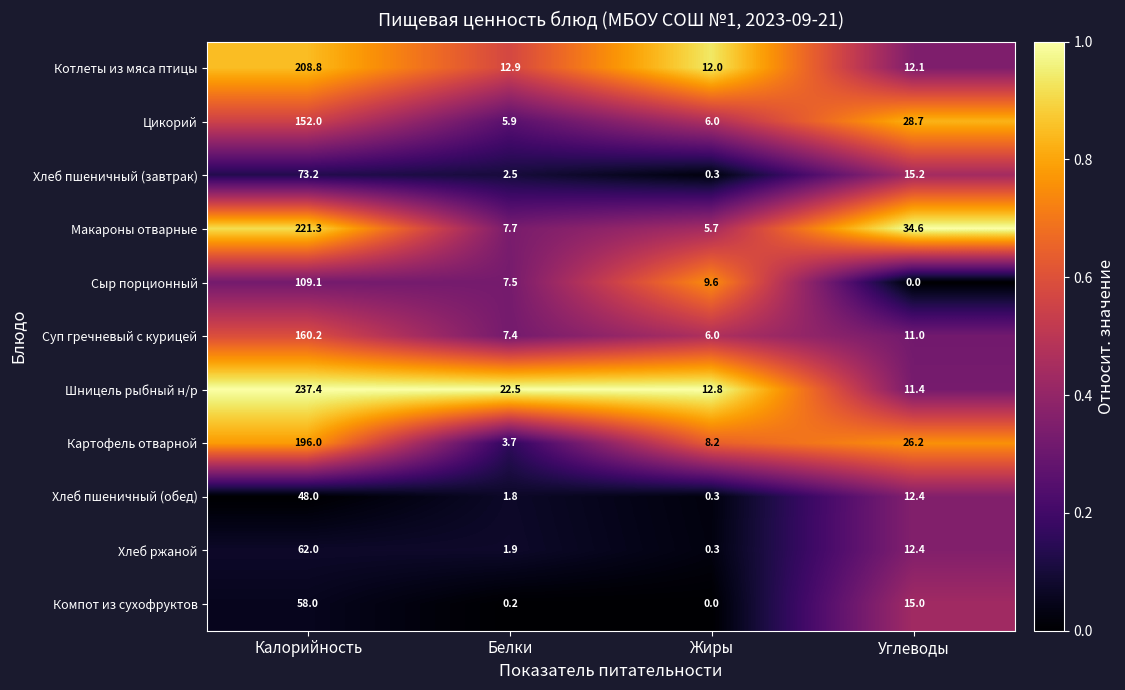

How many series are shown in this chart?

11